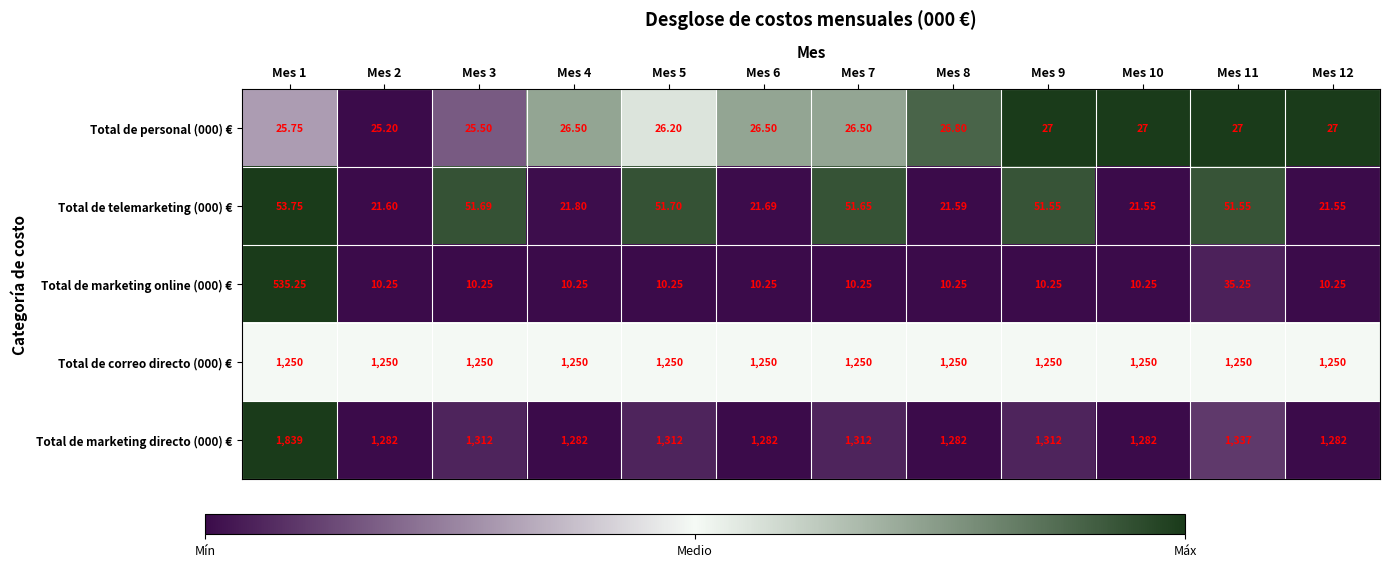

Is the value of Total de personal (000) € at Mes 7 greater than the value of Total de marketing online (000) € at Mes 3?

Yes